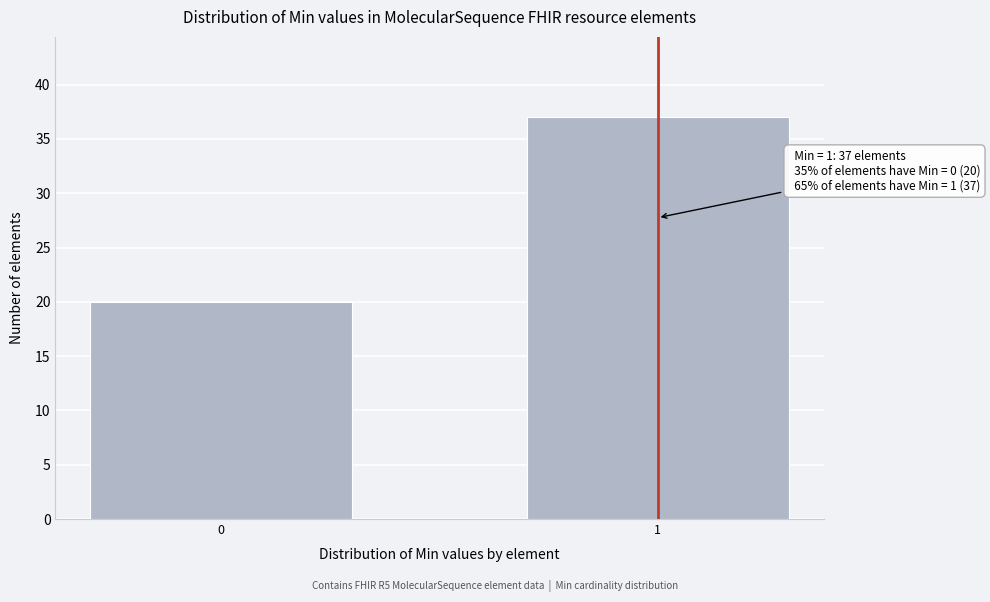

Reading left to right, what are all the values shown in this chart?

0=20	1=37